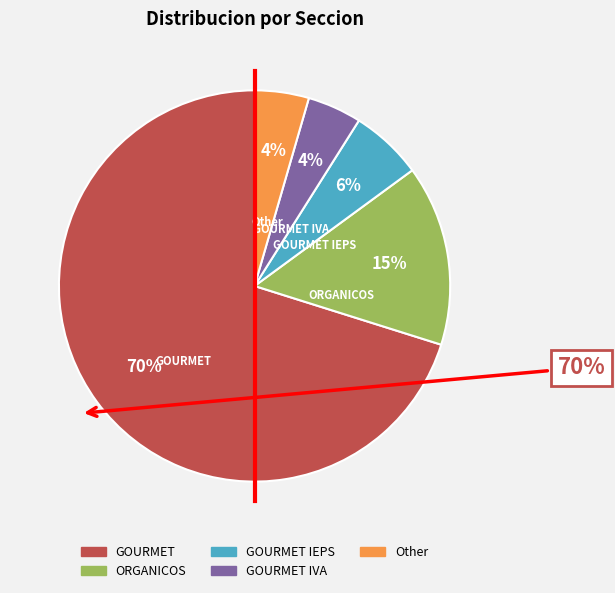

Is it true that Other is 12% of the pie?

False